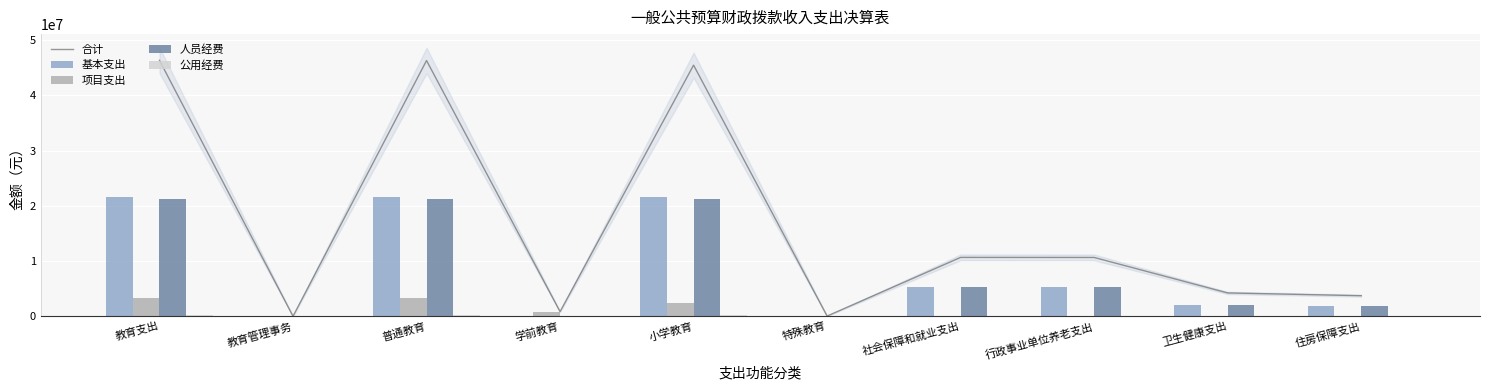

Where does the 基本支出 series first go above 5326891?

教育支出